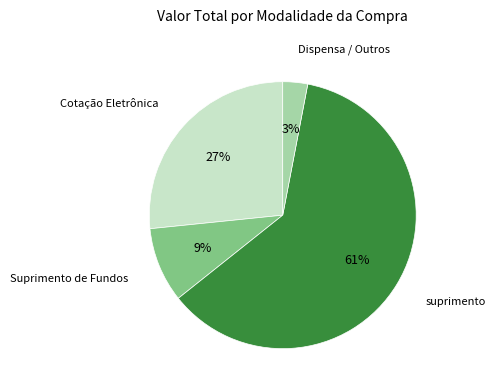

Is there any slice that represents more than half of the pie?

Yes